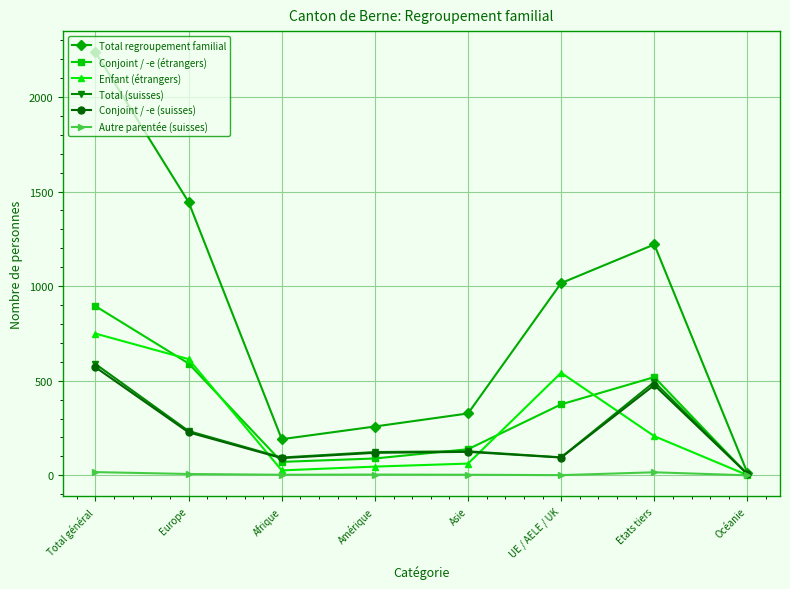

In Enfant (étrangers), how many points are lower than both neighbors (excluding endpoints)?

1